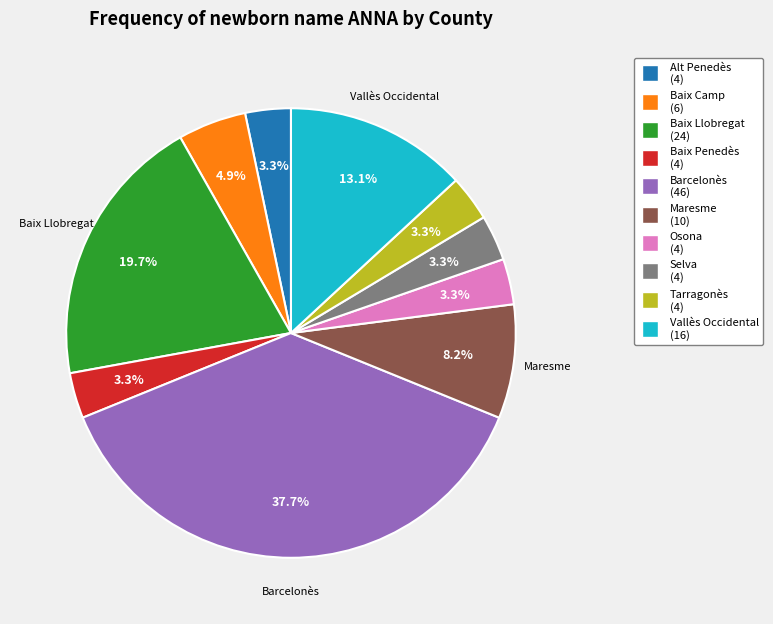

To the nearest percent, what percentage of the pie is Baix Penedès?

3%